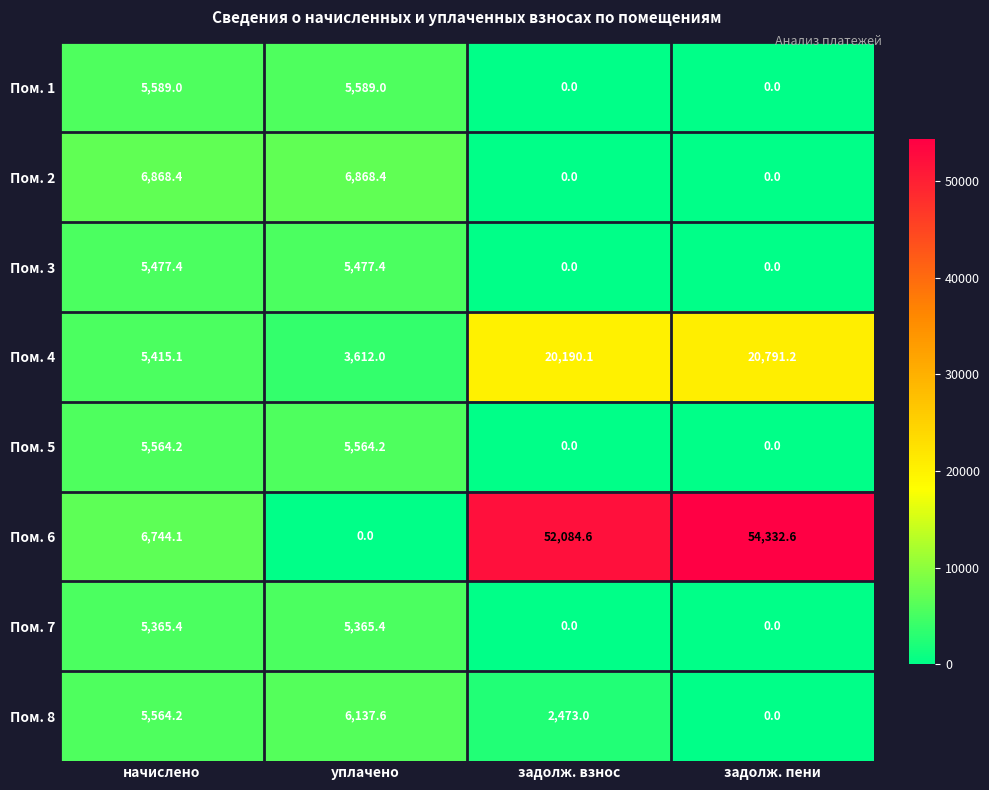

The value of Пом. 4 at уплачено is 6236.0. True or false?

False